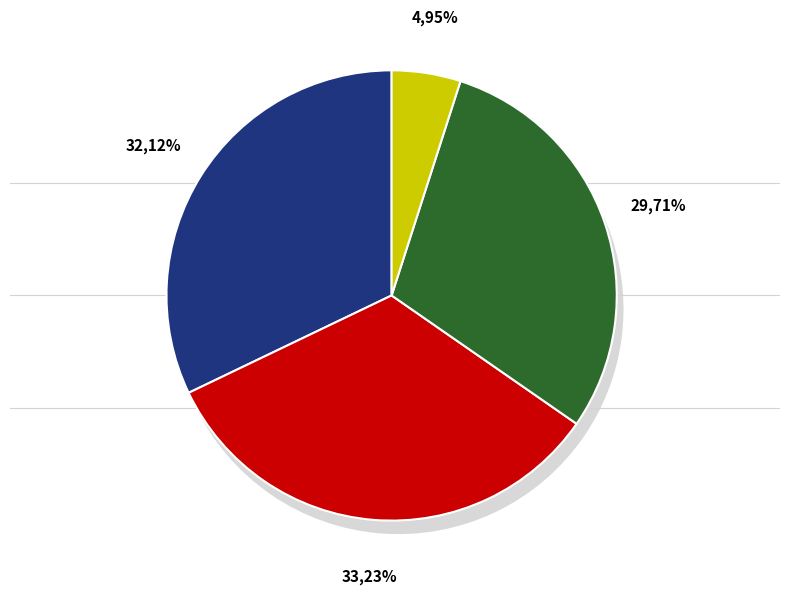

To the nearest percent, what percentage of the pie is Nanuk the Ice Bear (Hardcover)?

33%